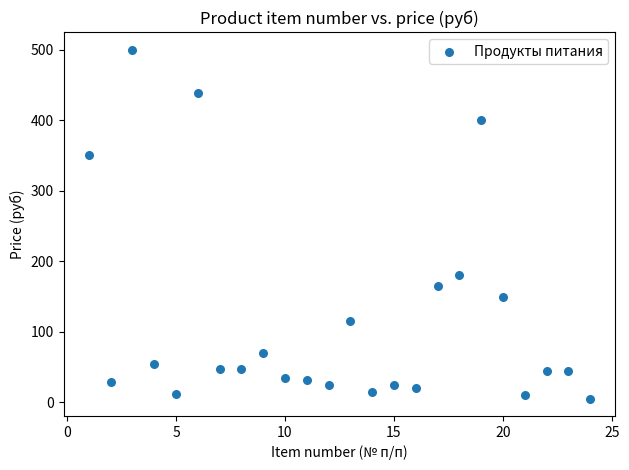

What is the range of X values (max minus min)?

23.0